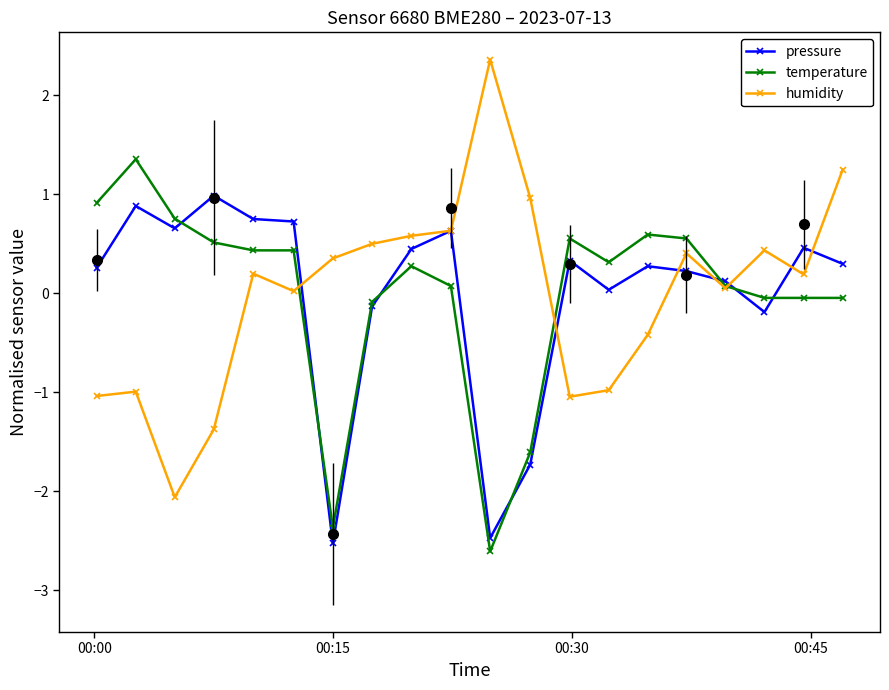

How many times do pressure and temperature cross each other?

7